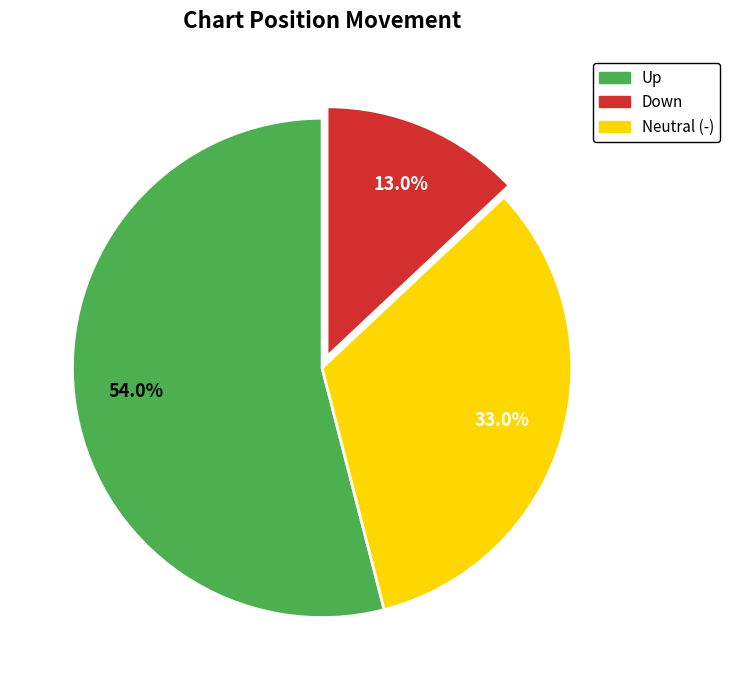

Is there a majority slice in this chart?

Yes